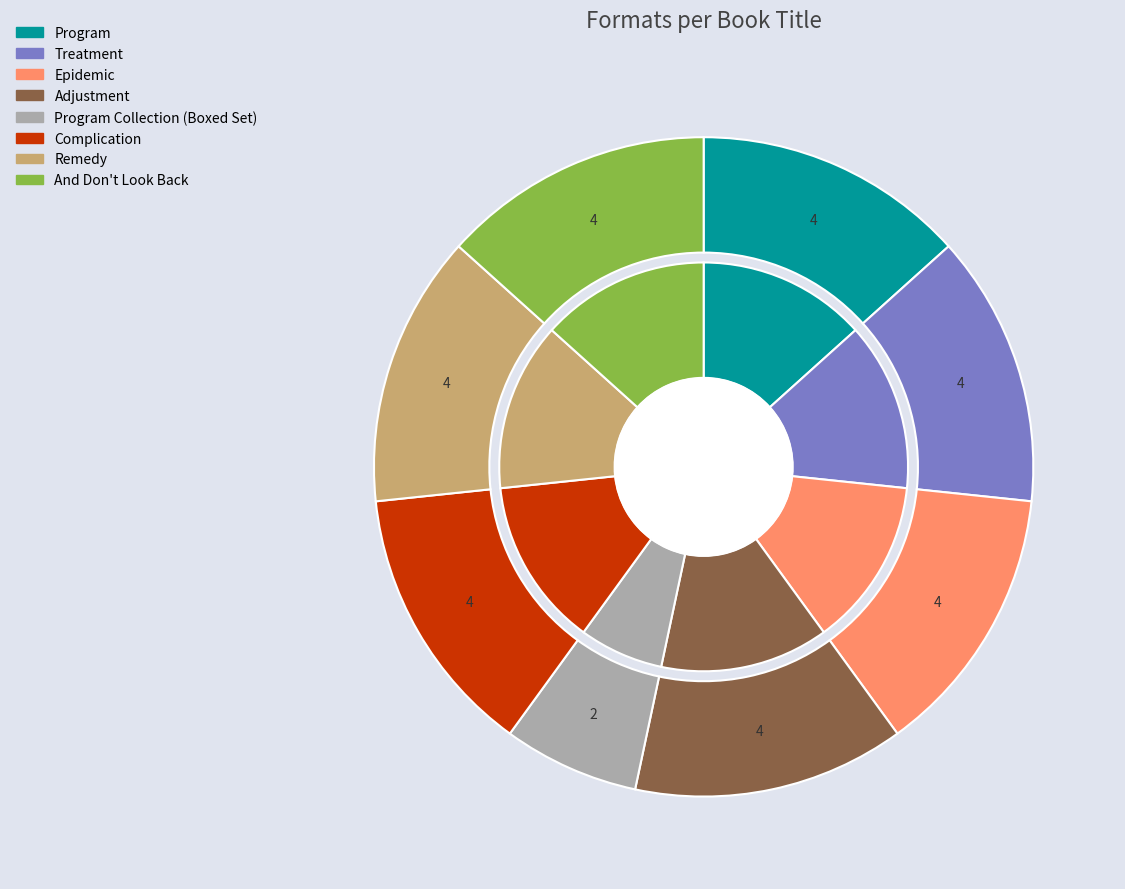

To the nearest percent, what is the difference between the Program Collection (Boxed Set) and And Don't Look Back slice percentages?

7%